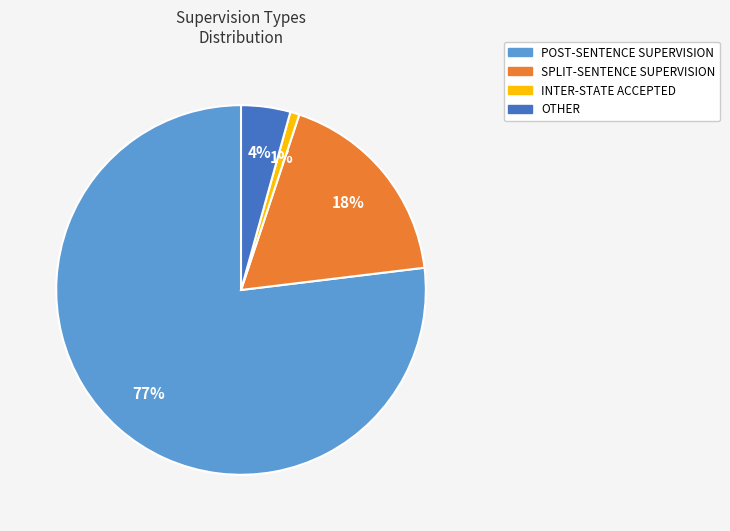

To the nearest percent, what percentage of the pie is POST-SENTENCE SUPERVISION?

77%